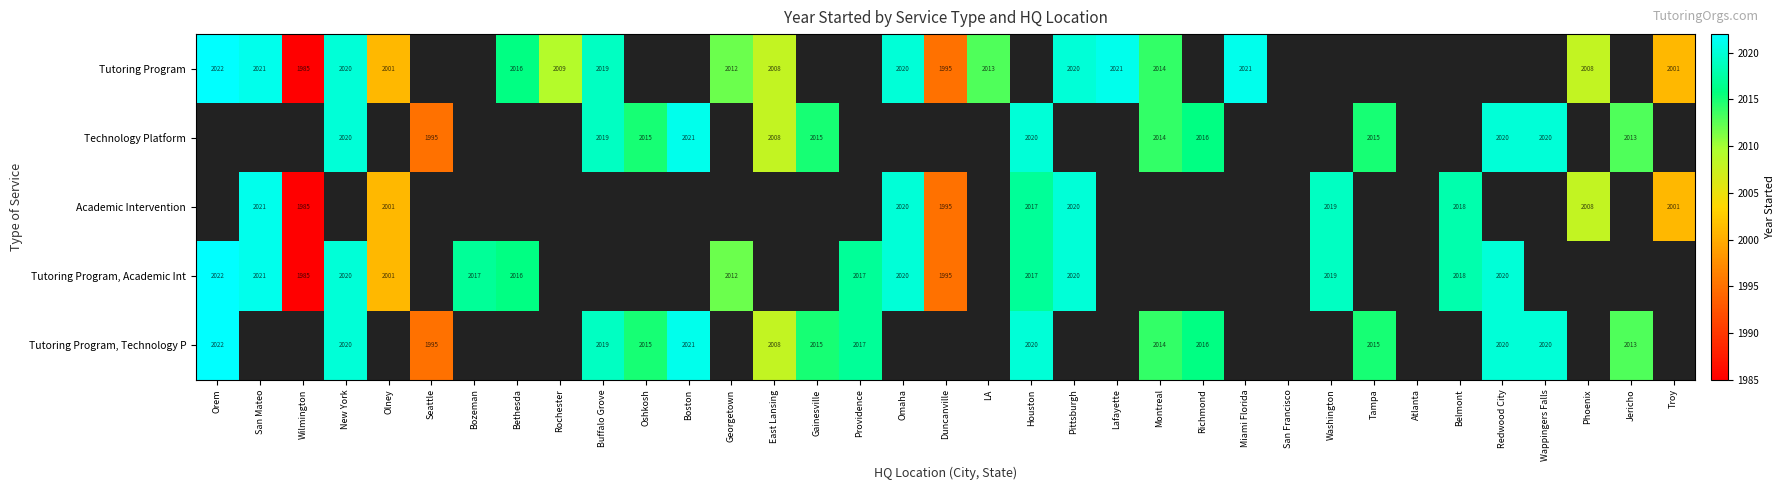

Is it true that Academic Intervention equals 1241 at Belmont?

False